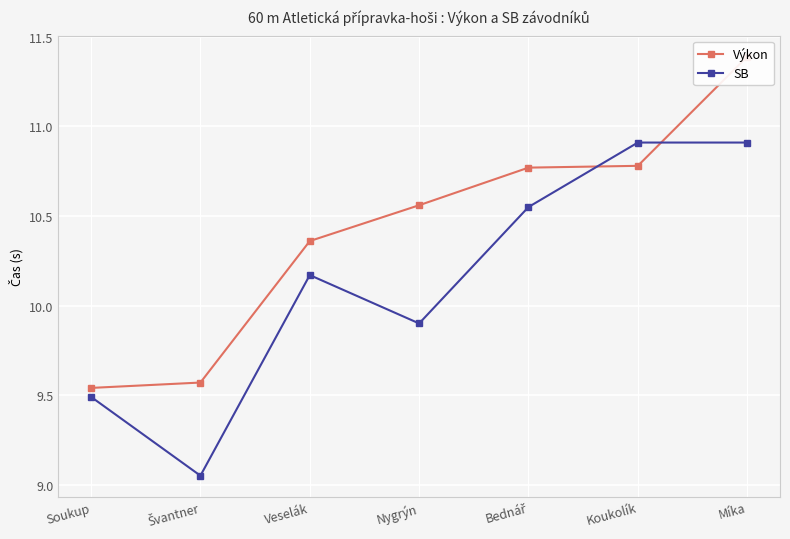

In SB, how many points are lower than both neighbors (excluding endpoints)?

2